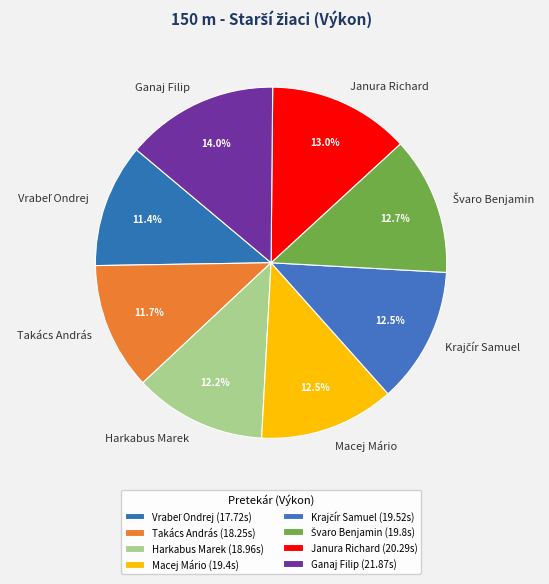

Count the number of slices in the pie.

8